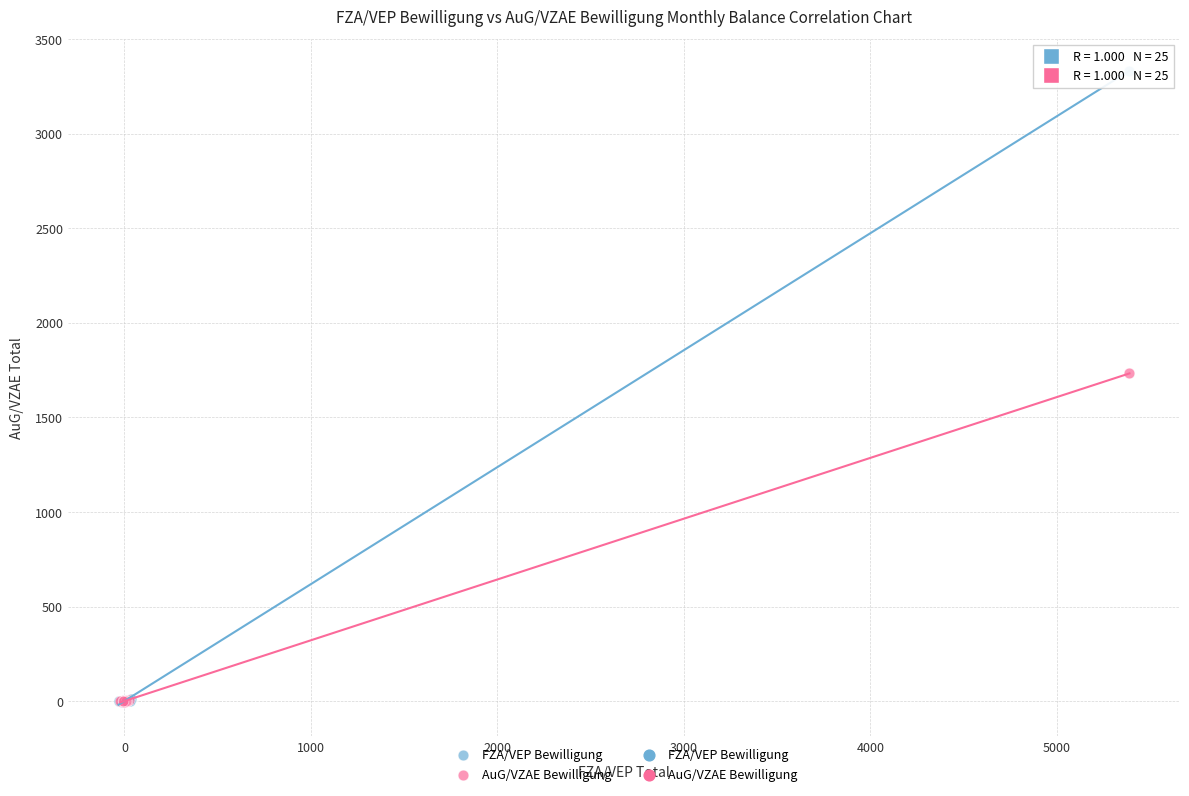

Which series has the widest spread of Y values?

FZA/VEP Bewilligung